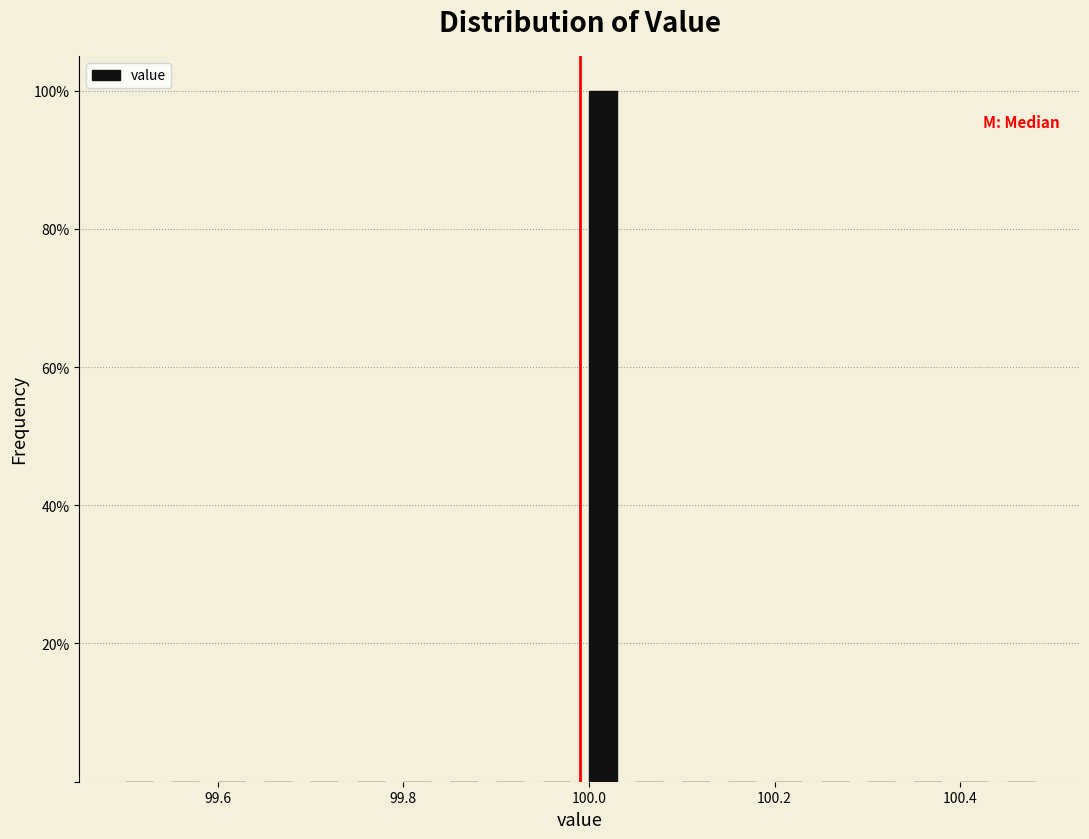

Around what value on the x-axis is the tallest bar? Give the approximate position of its centre, as read against the axis.

100.02